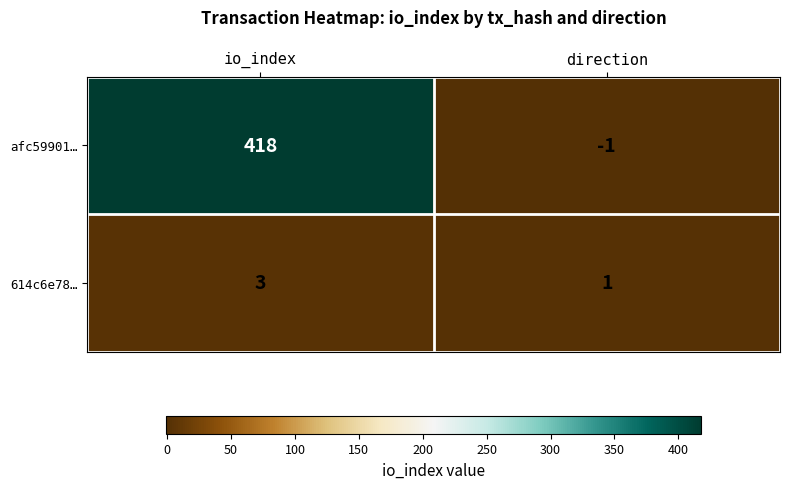

At which category does the chart reach its minimum across all series?

direction